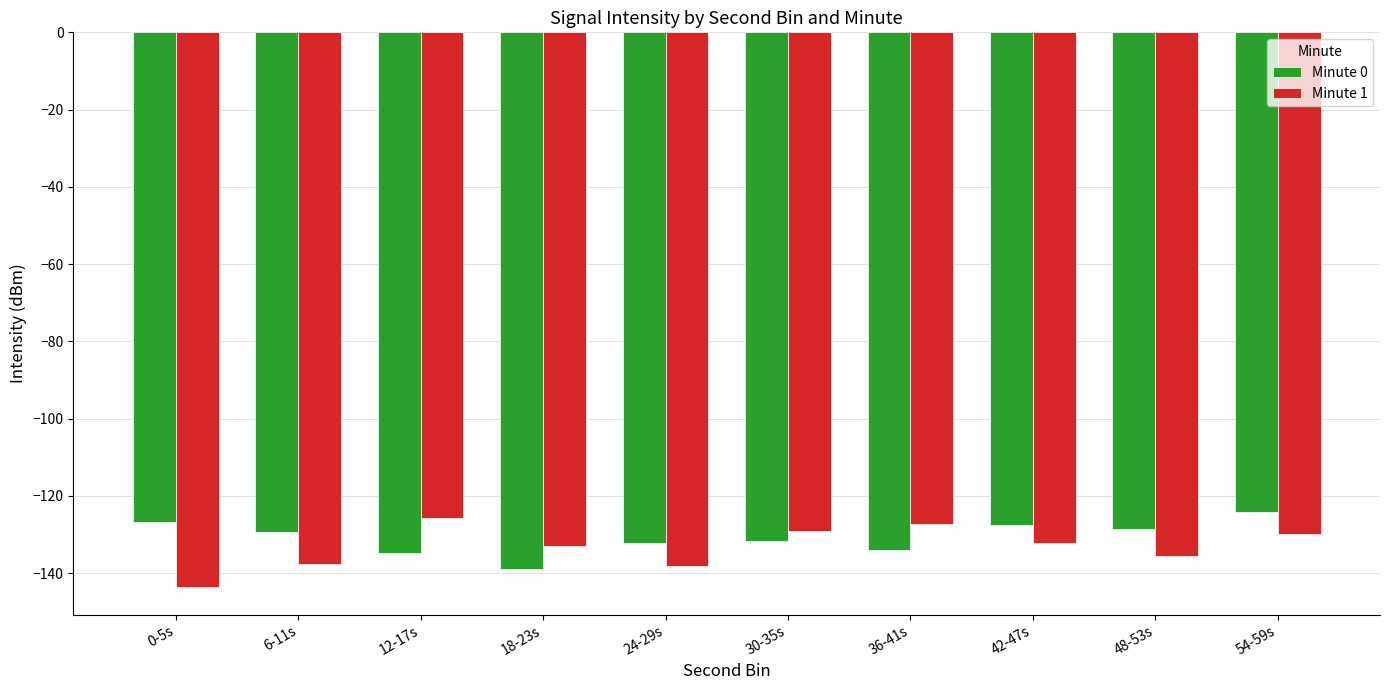

Which category has the lowest value in the Minute 1 series?

0-5s